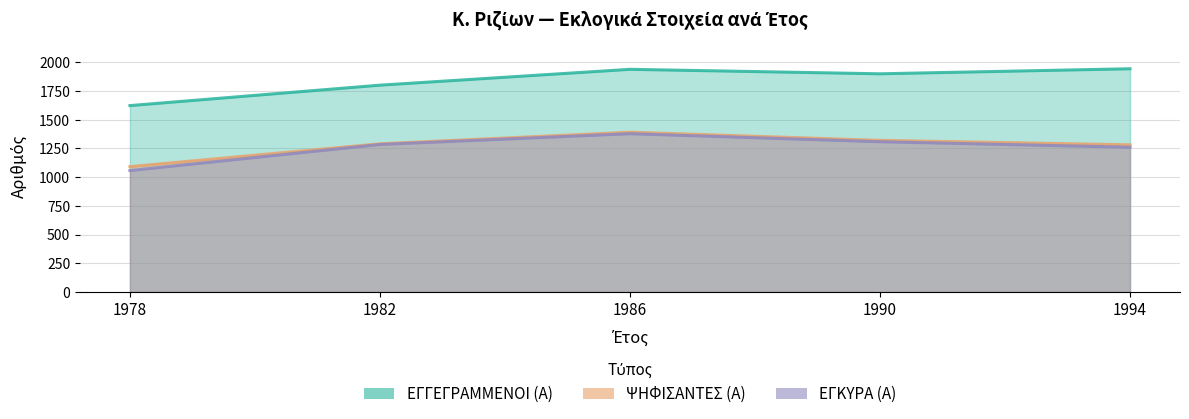

At which label does ΨΗΦΙΣΑΝΤΕΣ (Α) reach its peak?

1986